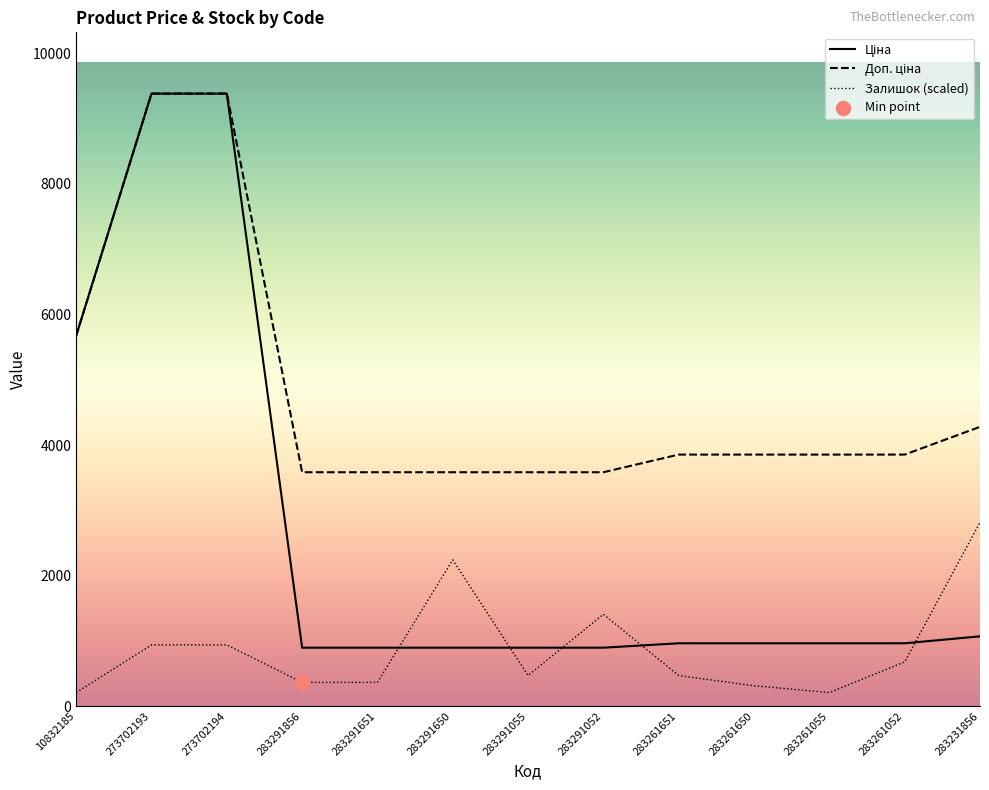

What is the total value across all series at 283291650?

6721.2